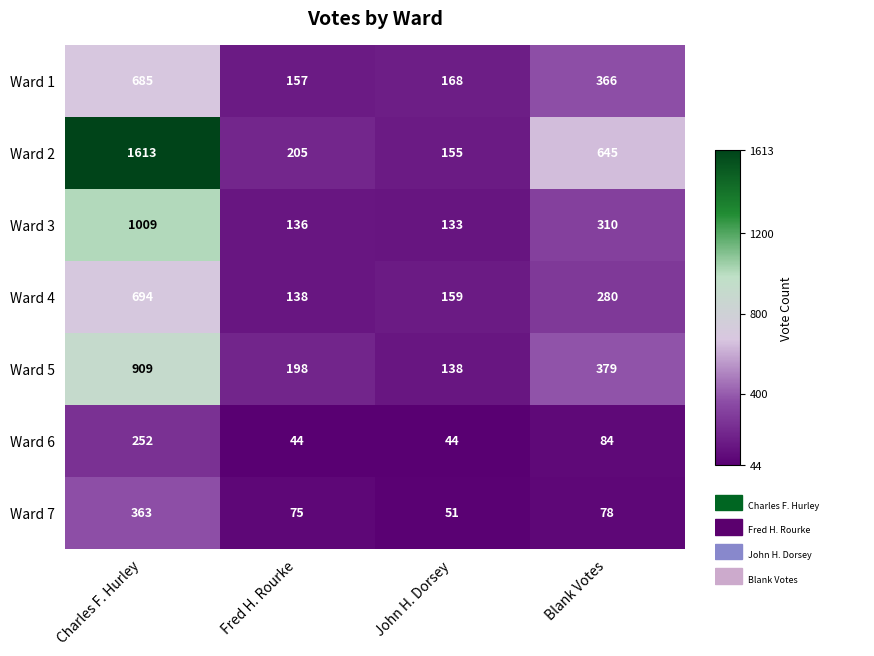

The value of Ward 2 at Charles F. Hurley is 2630. True or false?

False